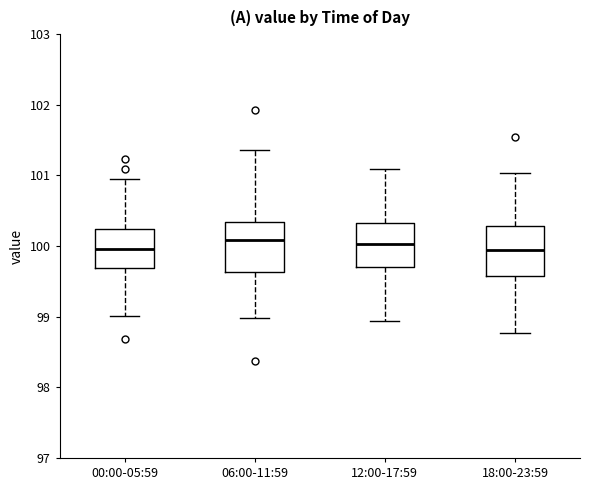

Reading left to right, read every box against the y-axis: the position of its median line, the range the box covers, and the ends of its whiskers. The values are not printed on the chart, so give them approximately, as read against the axis.

00:00-05:59: median 100.0, box 99.7 to 100.2, whiskers 99.0 to 100.9
06:00-11:59: median 100.1, box 99.6 to 100.3, whiskers 99.0 to 101.4
12:00-17:59: median 100.0, box 99.7 to 100.3, whiskers 98.9 to 101.1
18:00-23:59: median 99.9, box 99.6 to 100.3, whiskers 98.8 to 101.0